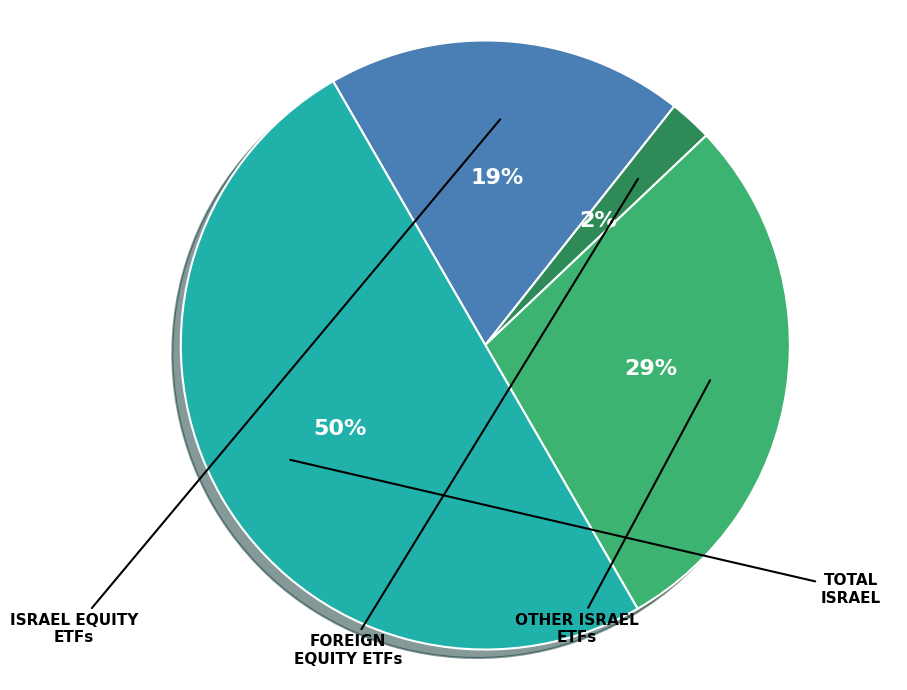

Count the number of slices in the pie.

4